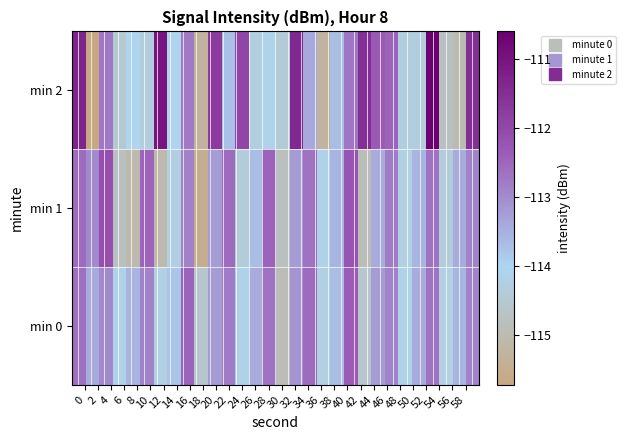

What is the greatest value displayed?

-110.6